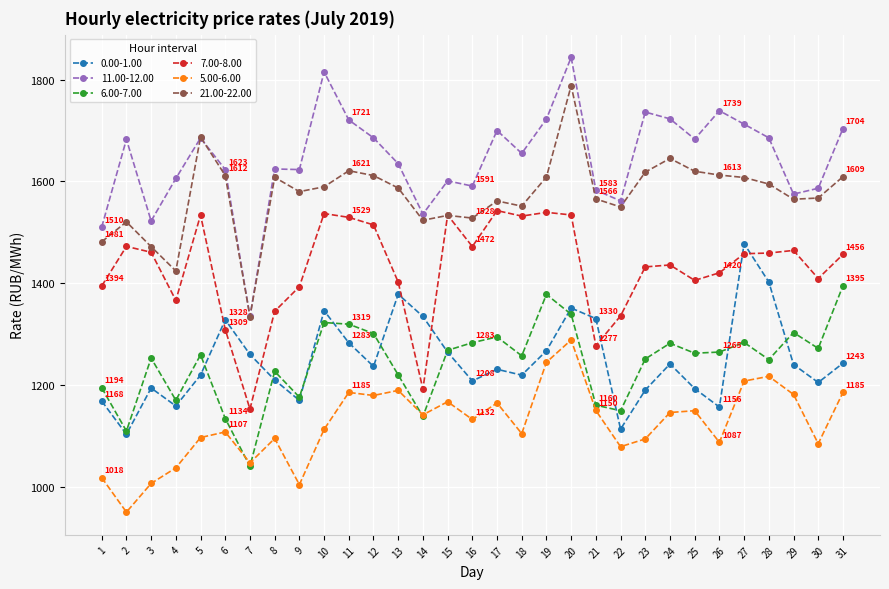

What is the spread (max minus min) of values at 12?

506.6